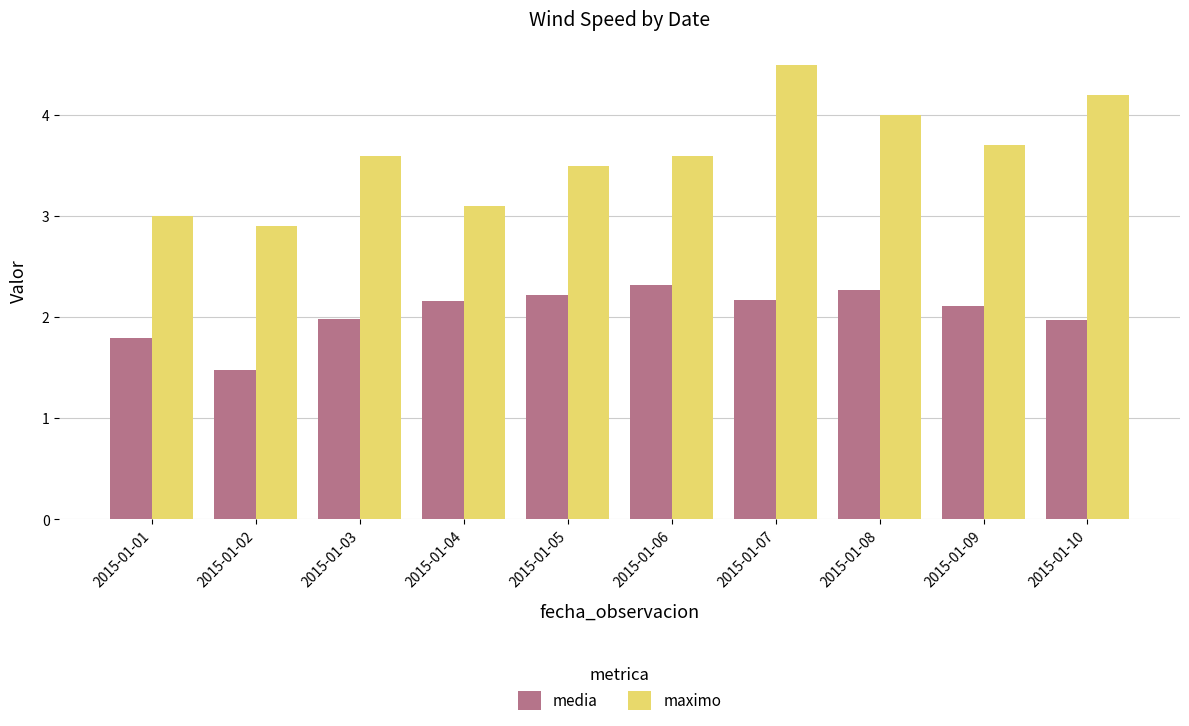

At which label is media closest to 1?

2015-01-02